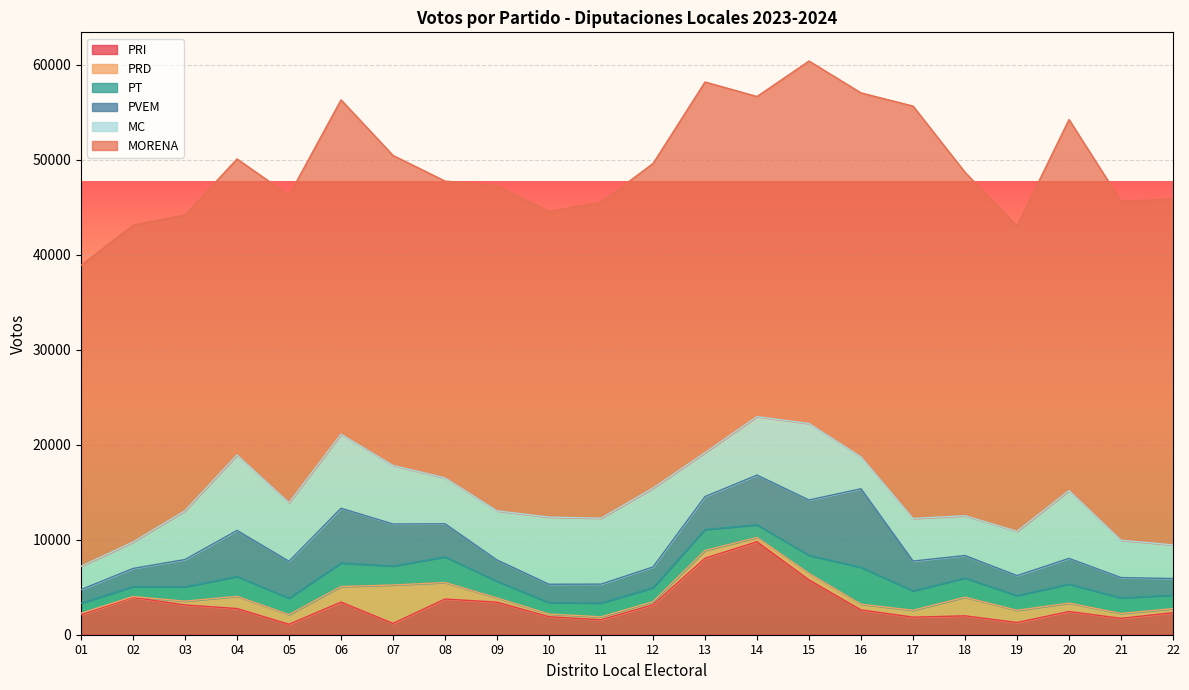

True or false: MC and MORENA cross at least once.

False